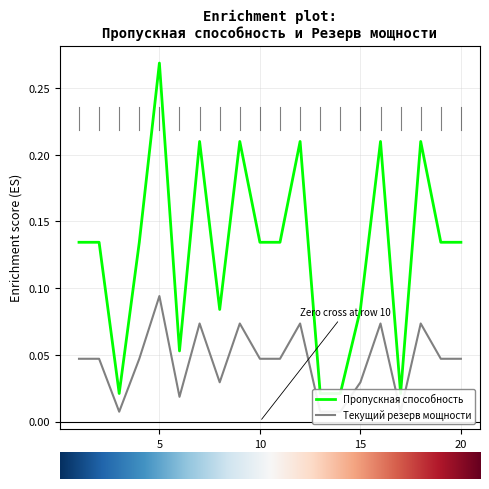

True or false: Пропускная способность and Текущий резерв мощности intersect in this chart.

False